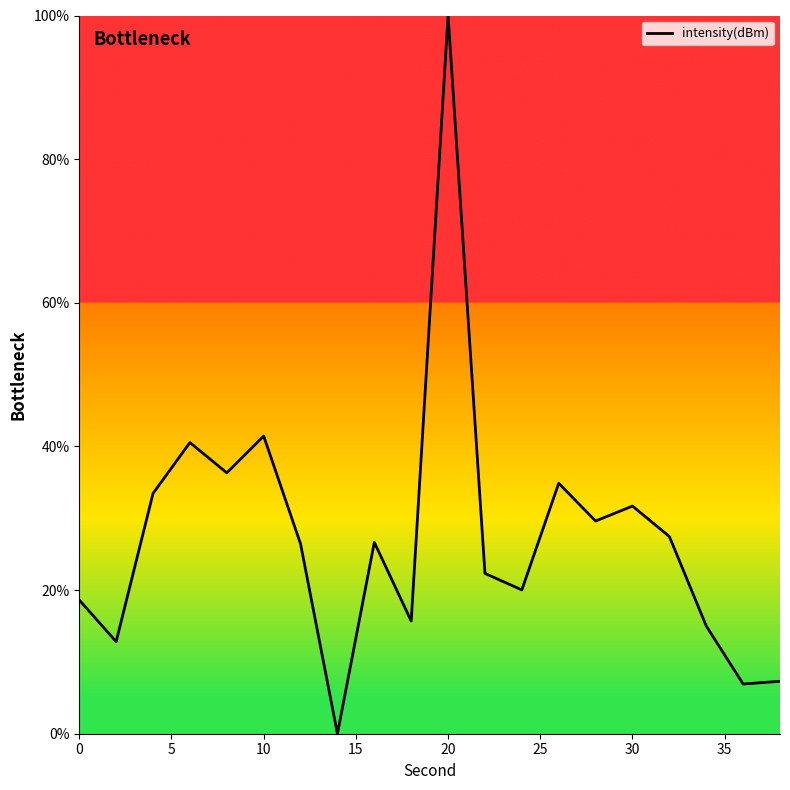

What is the difference between the maximum and minimum values?

100.0